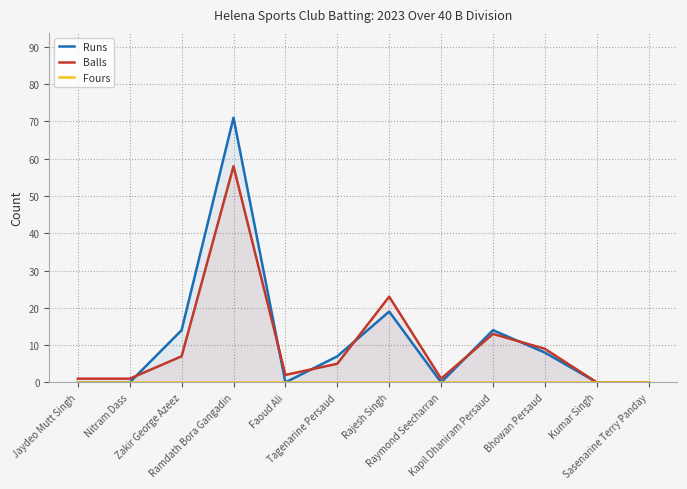

Which series has the largest range (max minus min)?

Runs